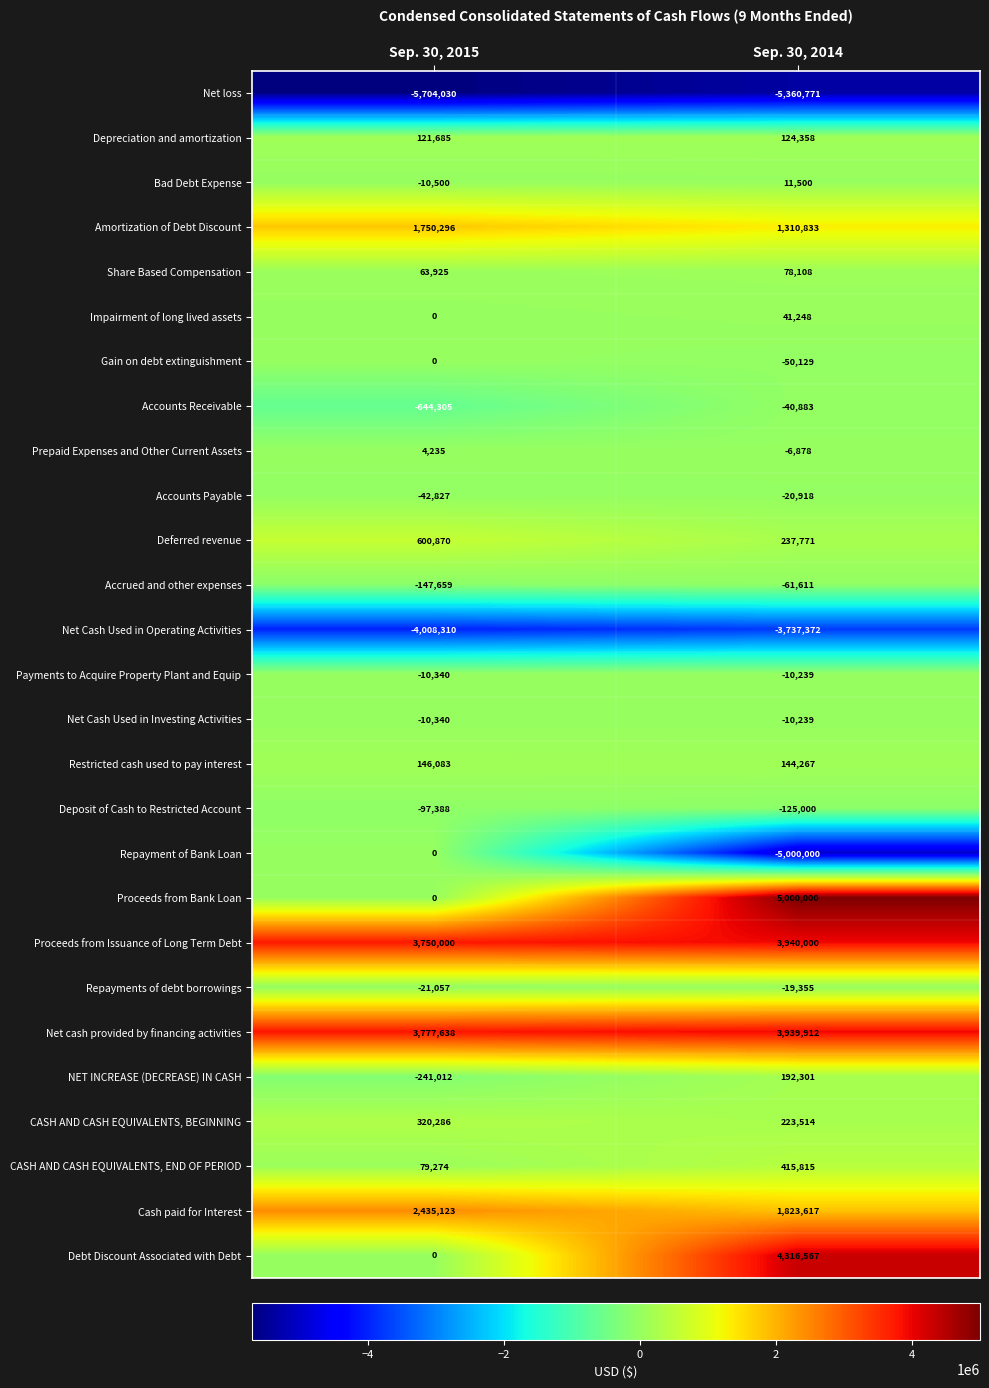

What is the difference between the highest and lowest values at Sep. 30, 2015?

9481668